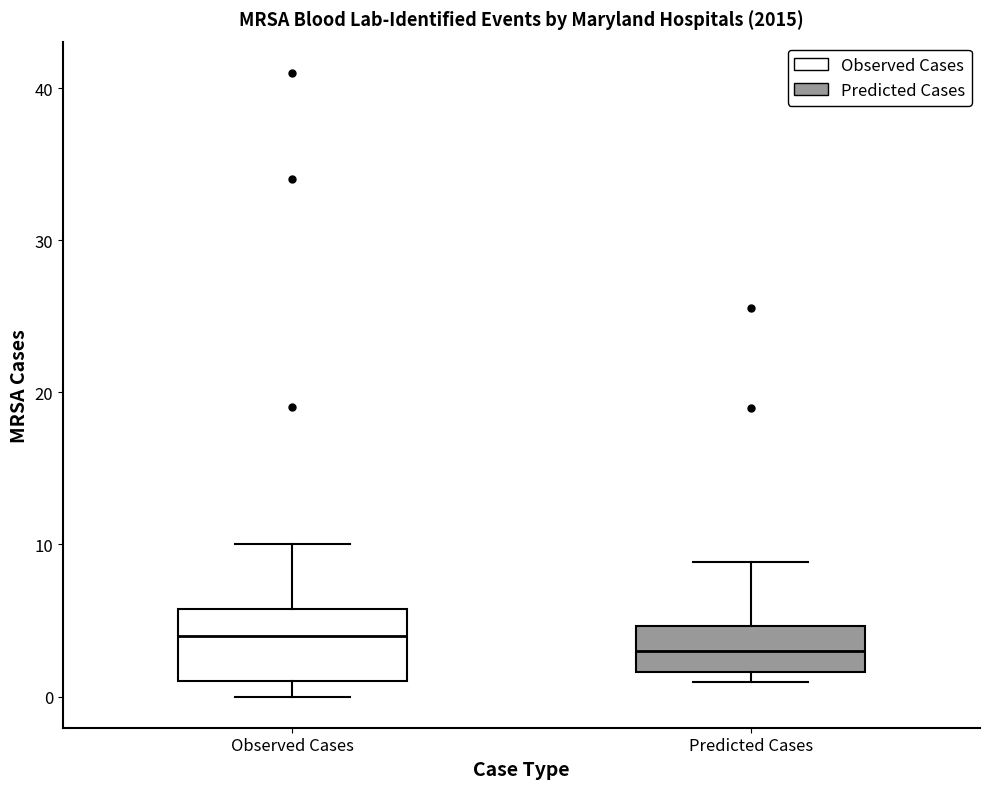

Reading left to right, transcribe this box plot: for each box, give where its median line is, the range the box spans, and where its two whiskers end, as read against the y-axis. The values are not printed on the chart, so give them approximately, as read against the axis.

Observed Cases: median 4, box 1 to 6, whiskers 0 to 10
Predicted Cases: median 3, box 2 to 5, whiskers 1 to 9